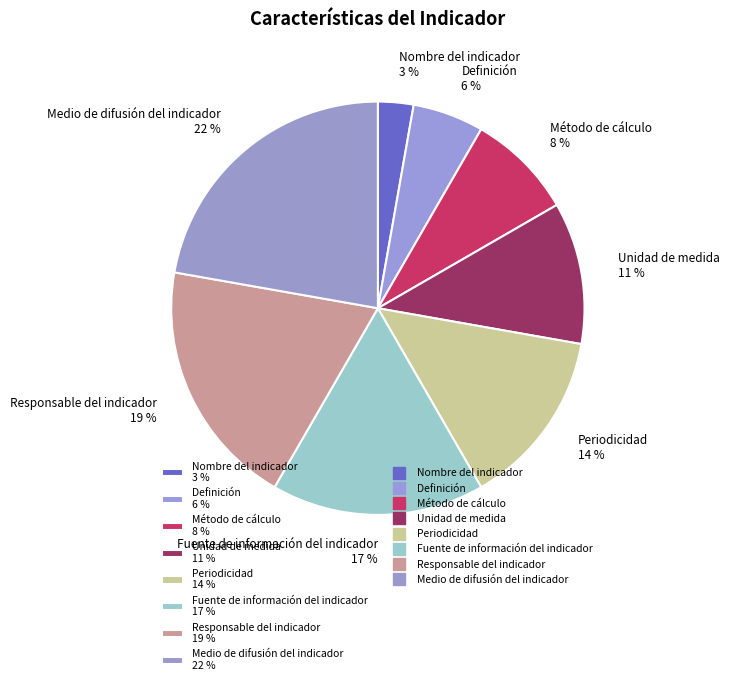

Is Unidad de medida the majority of the pie?

No